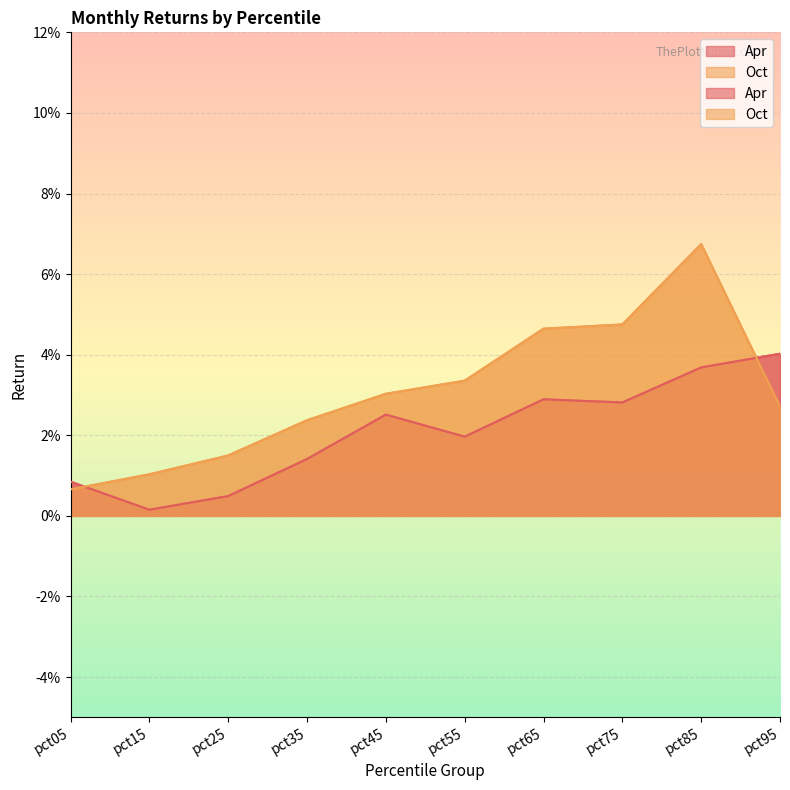

True or false: Apr has more than 0 interior local peaks.

True